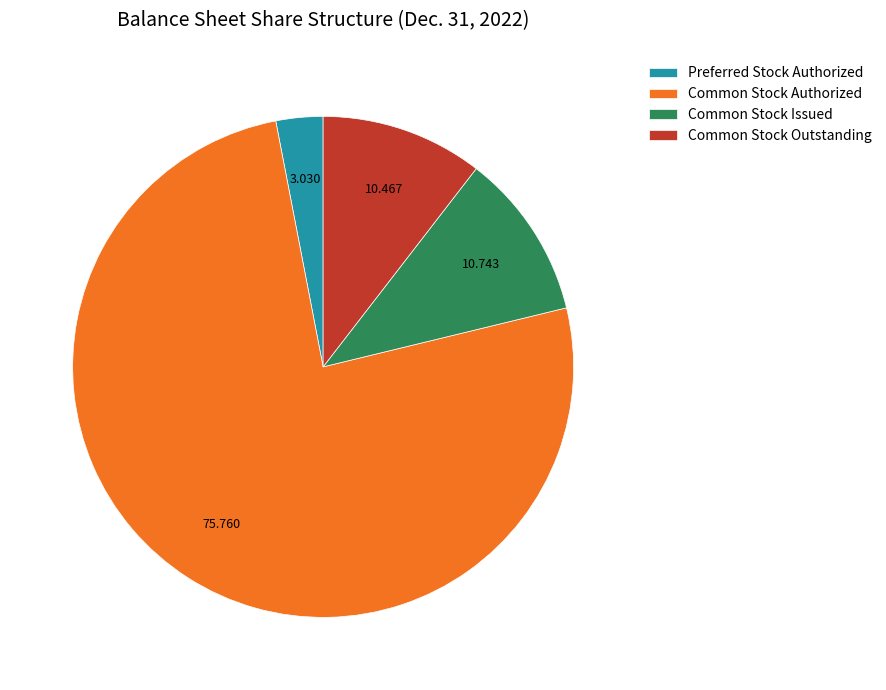

Combined, do Common Stock Outstanding and Preferred Stock Authorized account for over 50%?

No